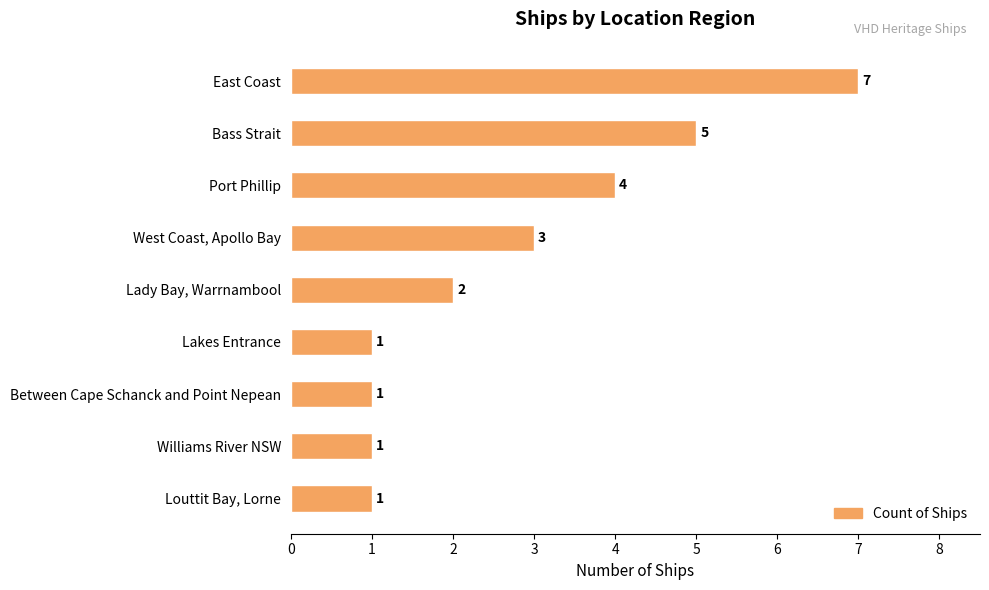

Reading top to bottom, what are all the values shown in this chart?

7	5	4	3	2	1	1	1	1